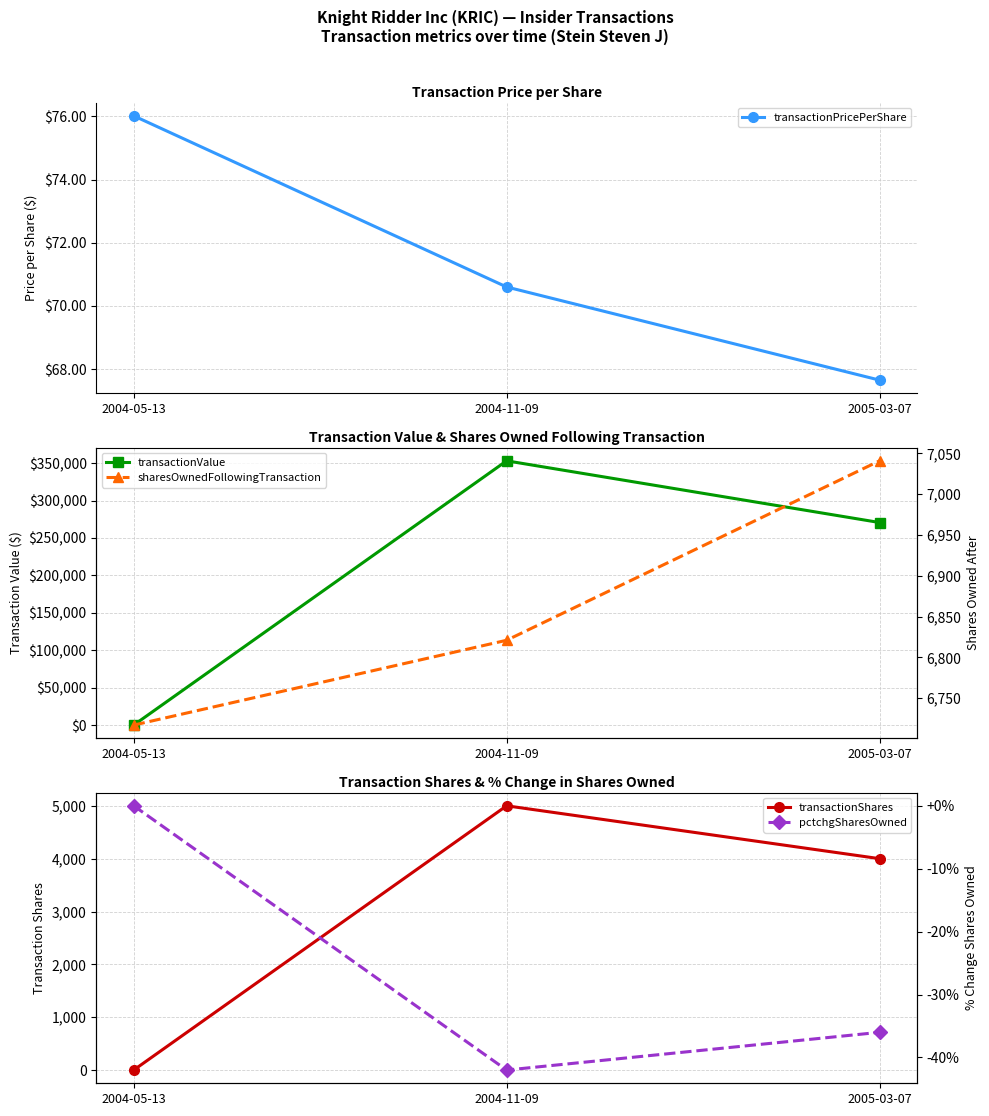

What is the difference between the maximum and minimum values in the pctchgSharesOwned series?

42.0